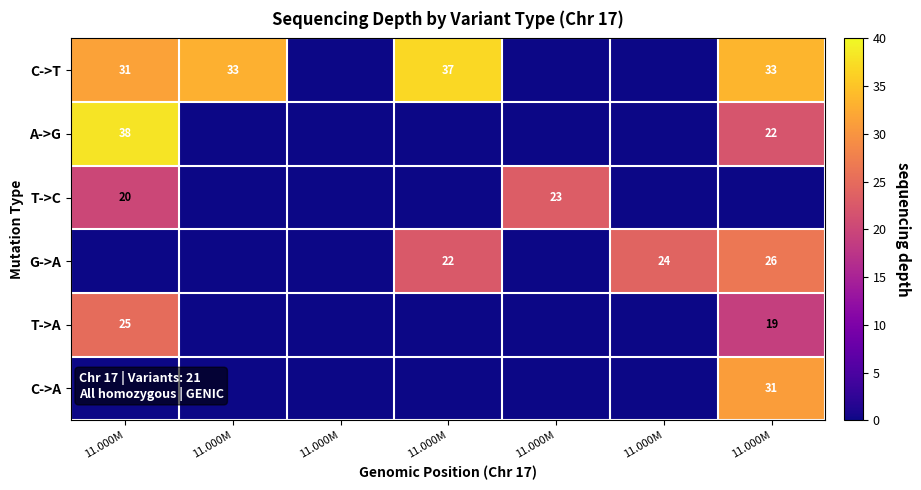

What is the difference between the maximum and minimum values in the C->T series?

37.0